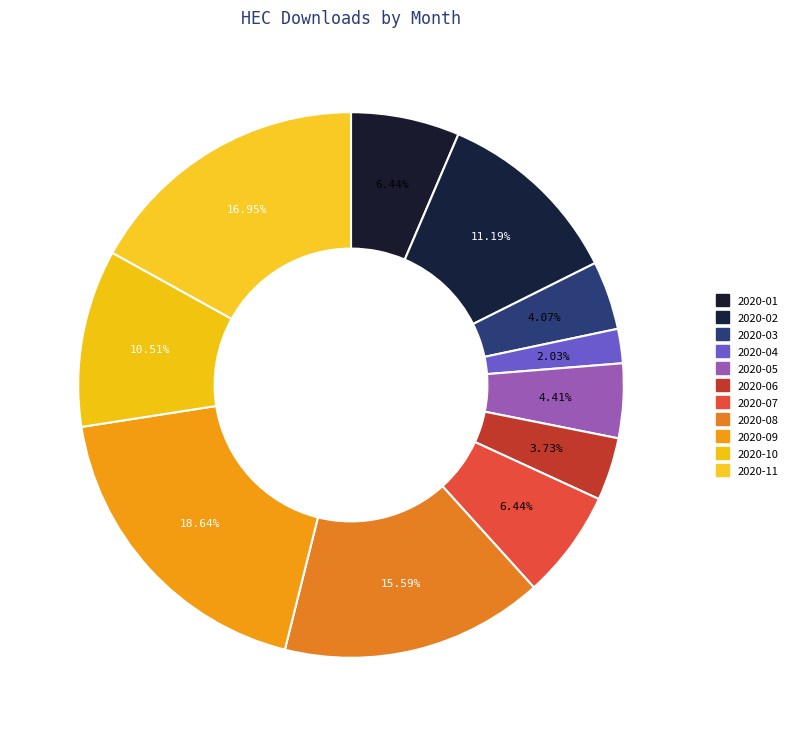

Count the number of slices in the pie.

11